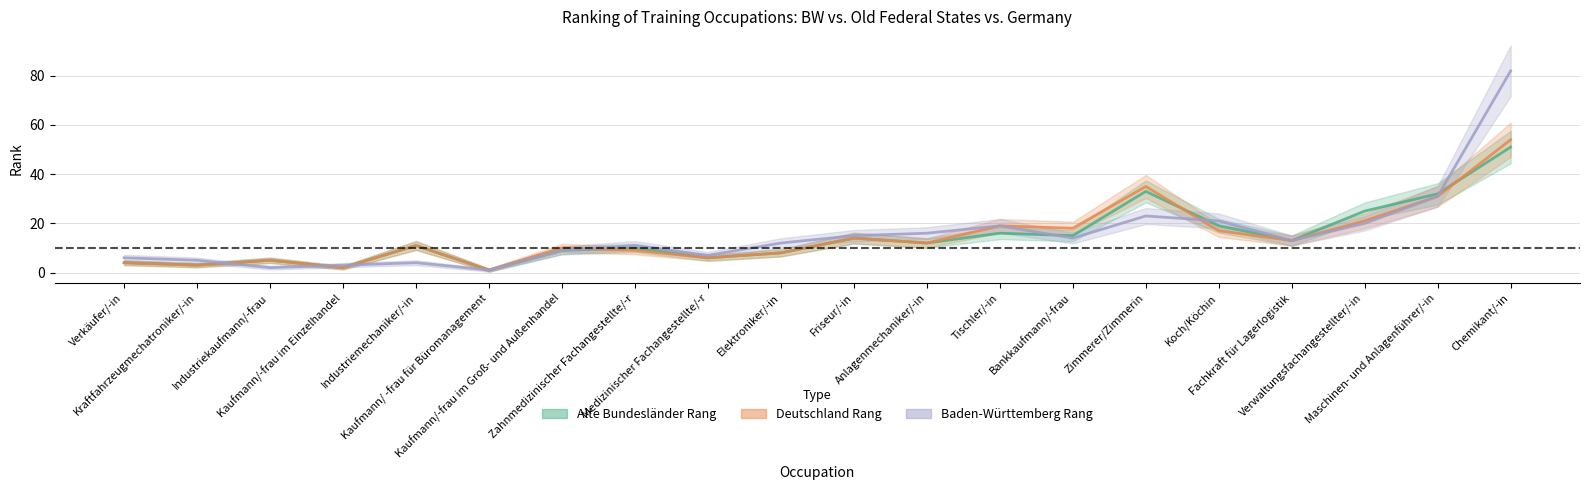

Which series has the largest range (max minus min)?

Baden-Württemberg Rang